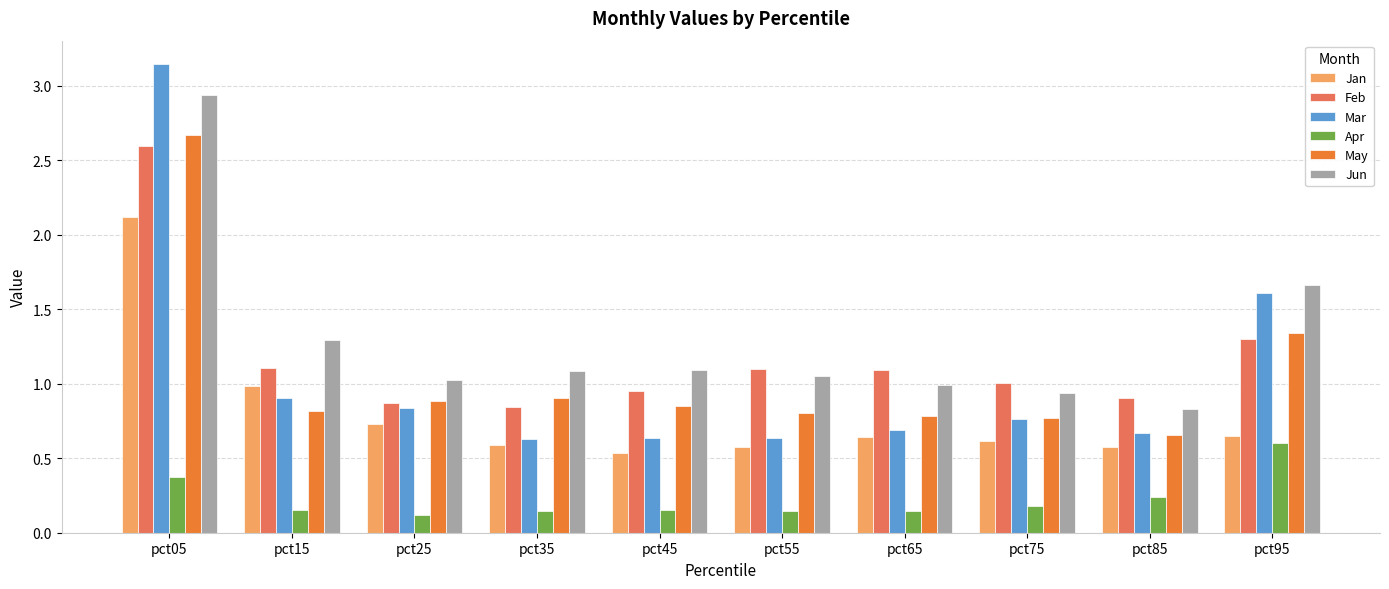

At which category is the sum across all series the highest?

pct05